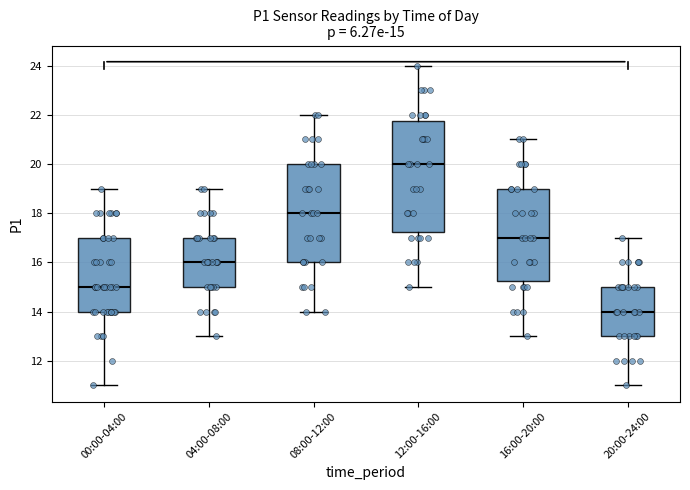

Which box has the highest median line?

12:00-16:00